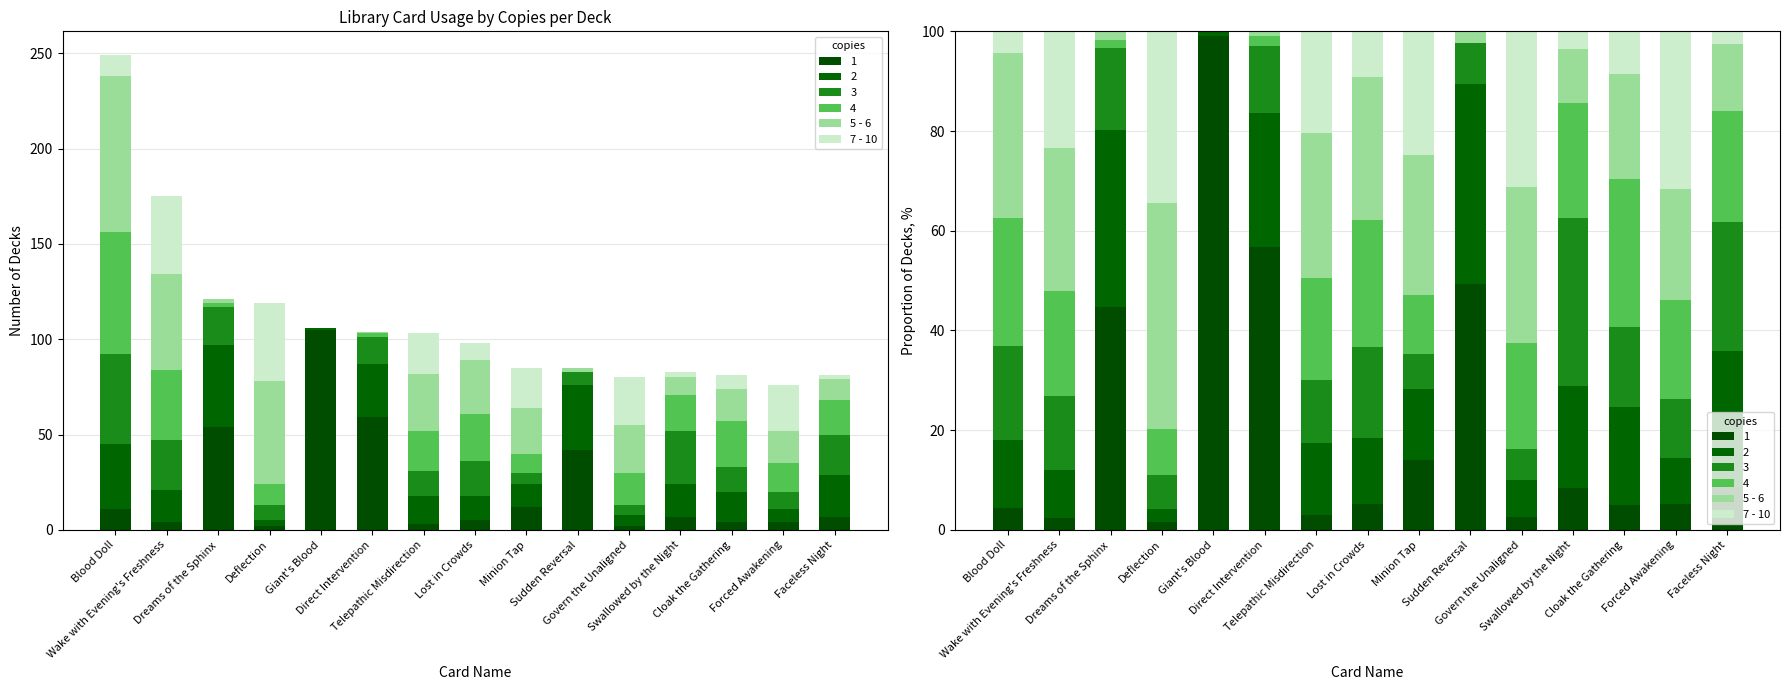

Rank the series at Direct Intervention from lowest to highest value.

7 - 10, 5 - 6